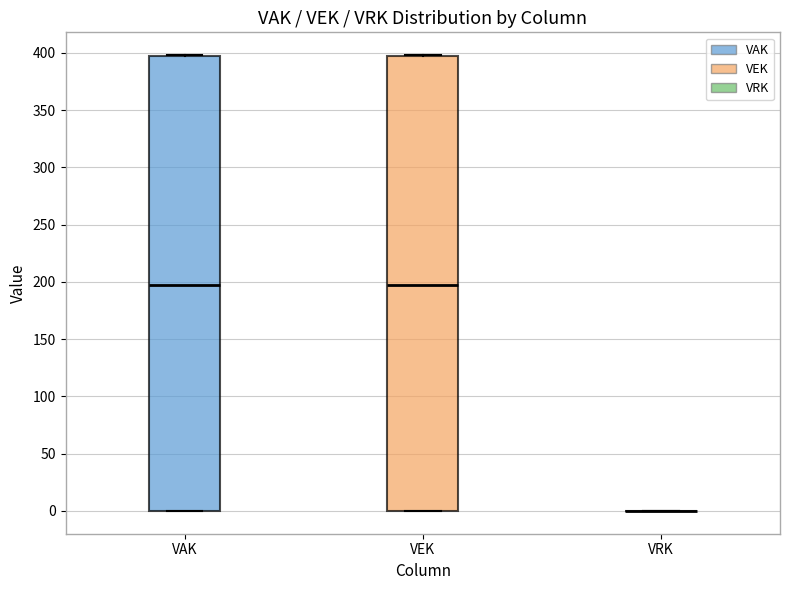

Where is the upper edge of the box for VEK on the y-axis? The values are not printed on the chart, so give them approximately, as read against the axis.

400